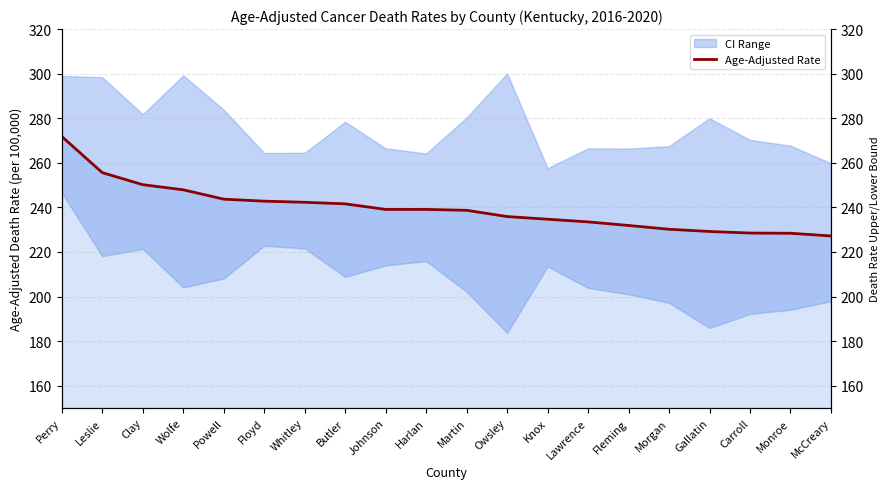

At which category does the chart reach its minimum across all series?

McCreary